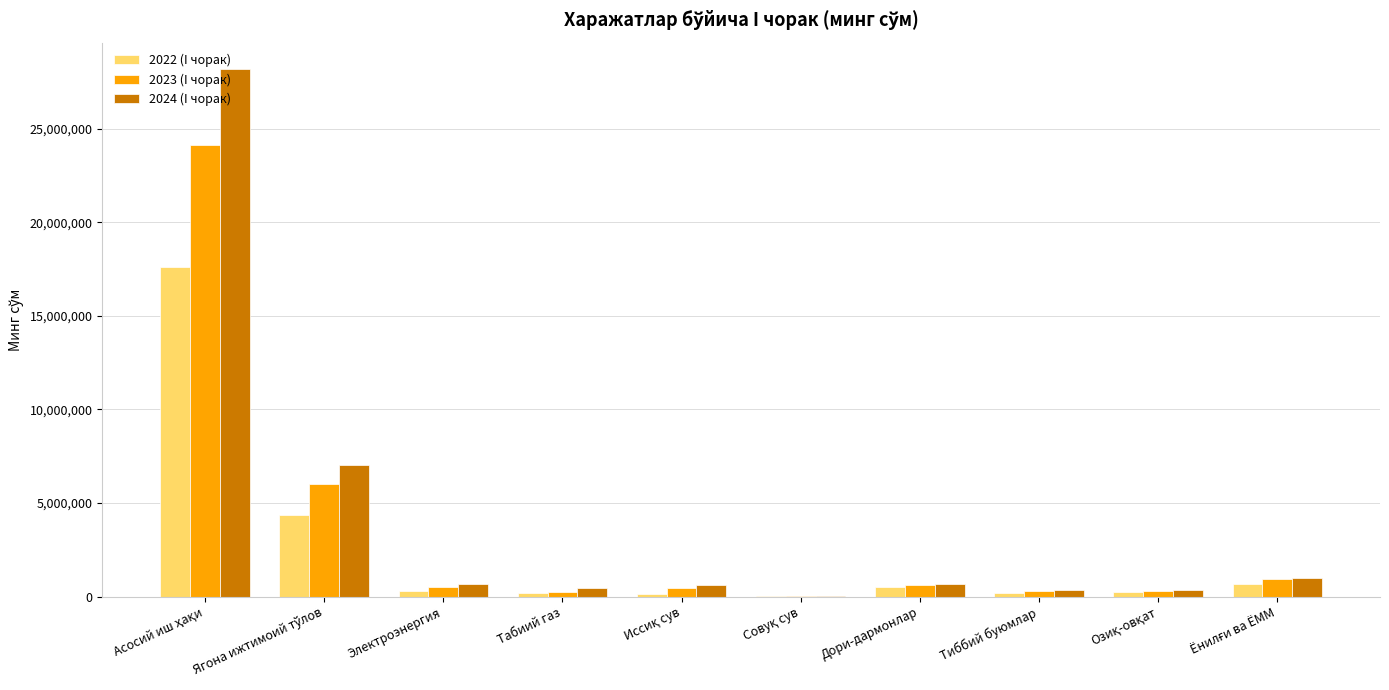

What are all the series names shown in the legend?

2022 (I чорак), 2023 (I чорак), 2024 (I чорак)